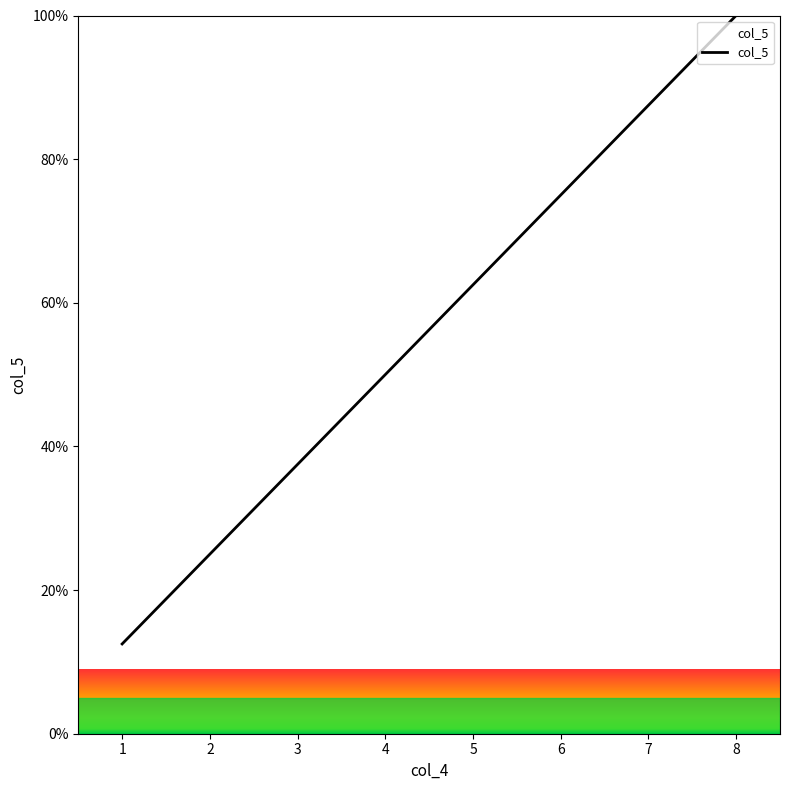

List the labels in order of value, largest first.

8, 7, 6, 5, 4, 3, 2, 1